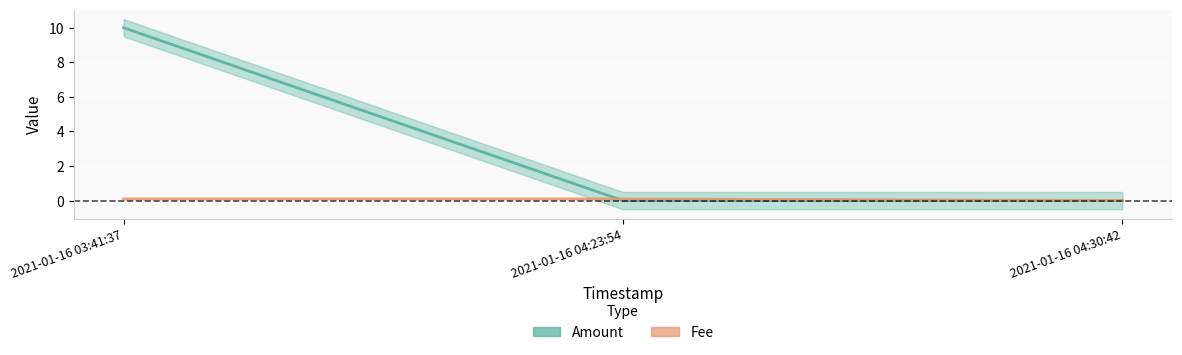

What is the difference between the highest and lowest values at 2021-01-16 03:41:37?

9.9